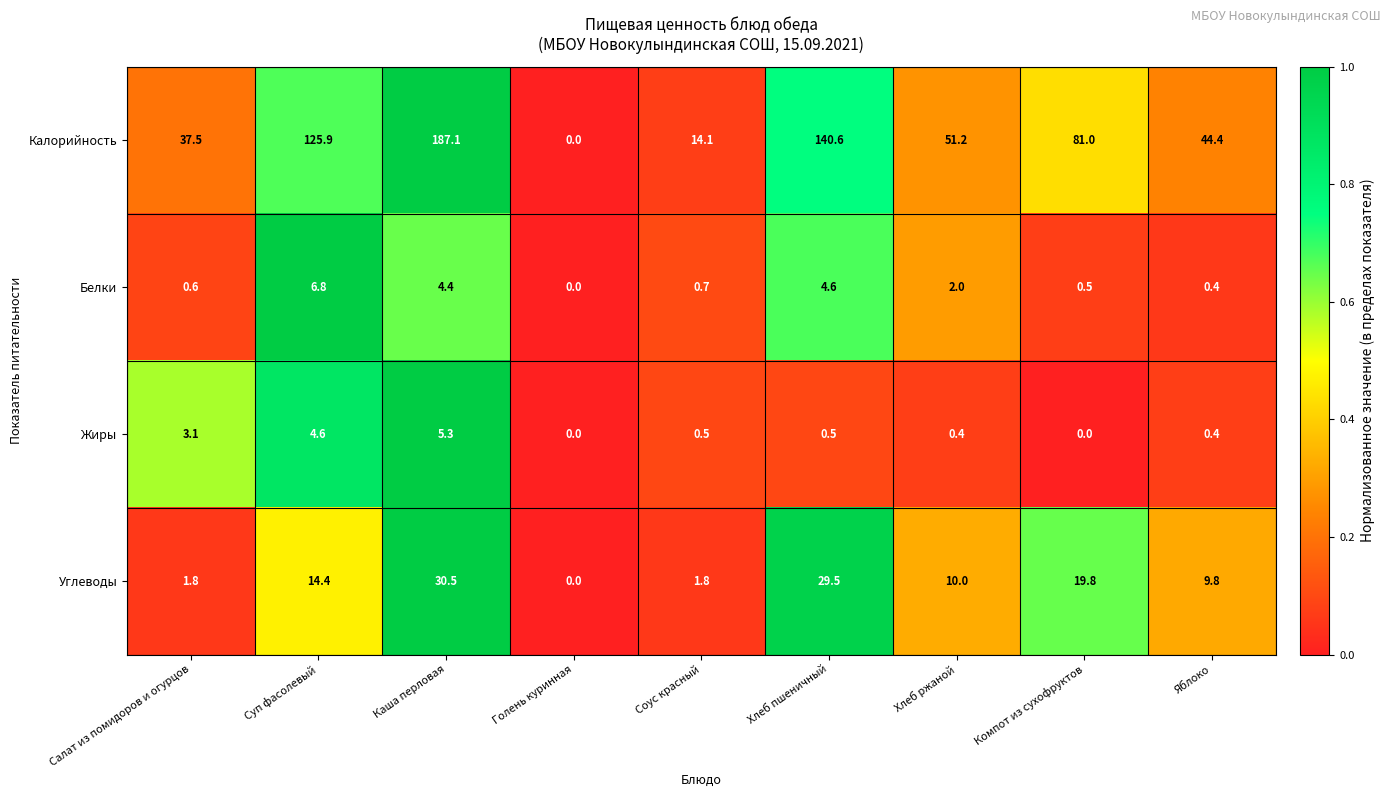

What is the maximum value for Жиры?

5.3